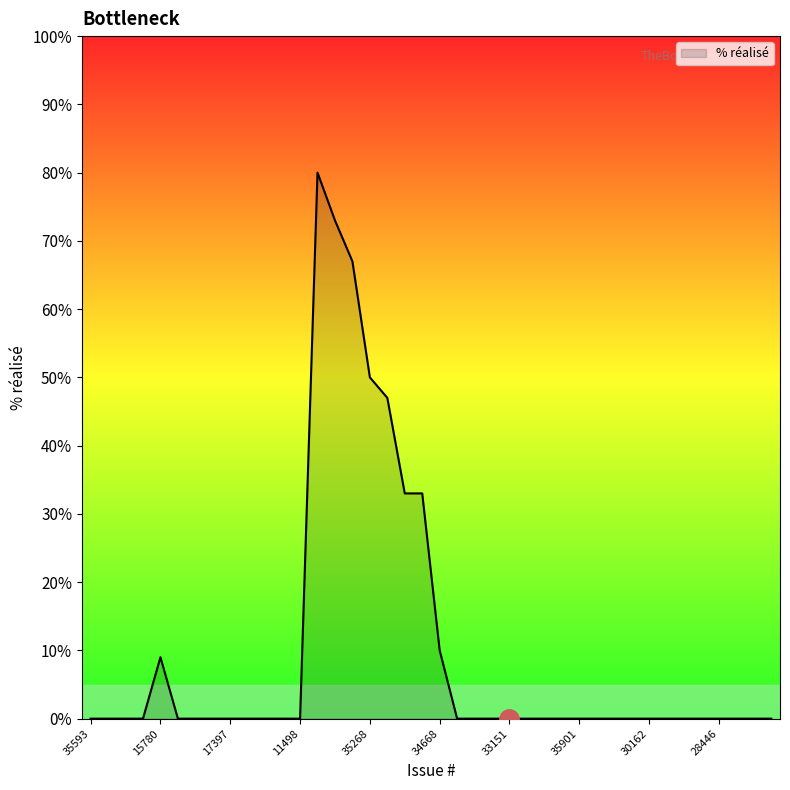

What is the difference between the maximum and minimum values?

80